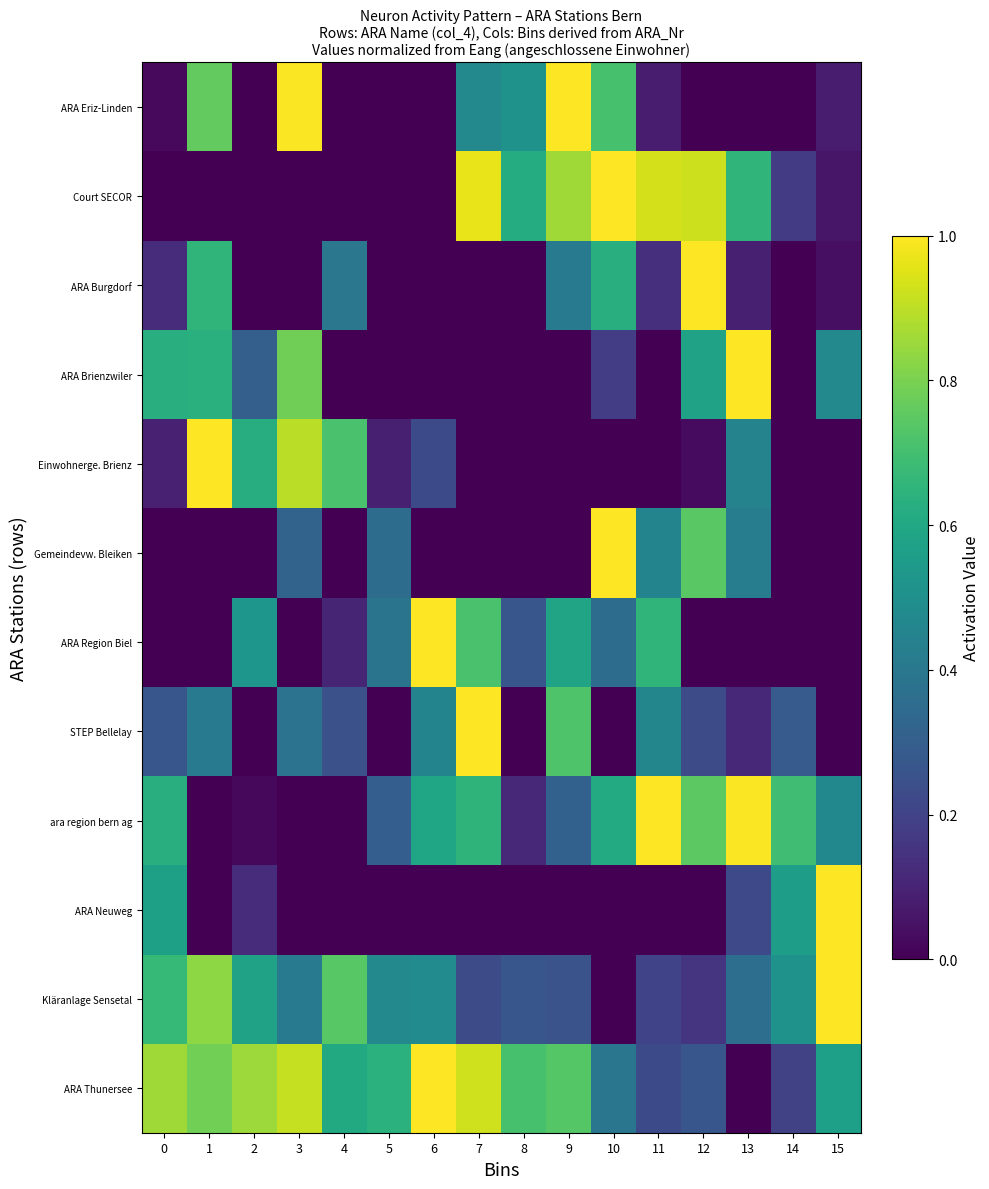

Reading right to left, what are all the values shown in this chart?

ARA Thunersee: 15=0.6	14=0.2	13=0.0	12=0.3	11=0.2	10=0.4	9=0.7	8=0.7	7=0.9	6=1.0	5=0.6	4=0.6	3=0.9	2=0.9	1=0.8	0=0.9
Kläranlage Sensetal: 15=1.0	14=0.5	13=0.4	12=0.2	11=0.2	10=0.0	9=0.3	8=0.3	7=0.2	6=0.5	5=0.5	4=0.7	3=0.4	2=0.6	1=0.8	0=0.7
ARA Neuweg: 15=1.0	14=0.6	13=0.2	12=0.0	11=0.0	10=0.0	9=0.0	8=0.0	7=0.0	6=0.0	5=0.0	4=0.0	3=0.0	2=0.1	1=0.0	0=0.6
ara region bern ag: 15=0.5	14=0.7	13=1.0	12=0.7	11=1.0	10=0.6	9=0.3	8=0.1	7=0.6	6=0.6	5=0.3	4=0.0	3=0.0	2=0.0	1=0.0	0=0.6
STEP Bellelay: 15=0.0	14=0.3	13=0.1	12=0.2	11=0.5	10=0.0	9=0.7	8=0.0	7=1.0	6=0.5	5=0.0	4=0.2	3=0.4	2=0.0	1=0.4	0=0.3
ARA Region Biel: 15=0.0	14=0.0	13=0.0	12=0.0	11=0.7	10=0.4	9=0.6	8=0.3	7=0.7	6=1.0	5=0.4	4=0.1	3=0.0	2=0.5	1=0.0	0=0.0
Gemeindevw. Bleiken: 15=0.0	14=0.0	13=0.4	12=0.7	11=0.4	10=1.0	9=0.0	8=0.0	7=0.0	6=0.0	5=0.4	4=0.0	3=0.3	2=0.0	1=0.0	0=0.0
Einwohnerge. Brienz: 15=0.0	14=0.0	13=0.4	12=0.0	11=0.0	10=0.0	9=0.0	8=0.0	7=0.0	6=0.2	5=0.1	4=0.7	3=0.9	2=0.6	1=1.0	0=0.1
ARA Brienzwiler: 15=0.5	14=0.0	13=1.0	12=0.6	11=0.0	10=0.2	9=0.0	8=0.0	7=0.0	6=0.0	5=0.0	4=0.0	3=0.8	2=0.3	1=0.6	0=0.6
ARA Burgdorf: 15=0.0	14=0.0	13=0.1	12=1.0	11=0.1	10=0.6	9=0.4	8=0.0	7=0.0	6=0.0	5=0.0	4=0.4	3=0.0	2=0.0	1=0.7	0=0.1
Court SECOR: 15=0.1	14=0.2	13=0.7	12=0.9	11=0.9	10=1.0	9=0.9	8=0.6	7=1.0	6=0.0	5=0.0	4=0.0	3=0.0	2=0.0	1=0.0	0=0.0
ARA Eriz-Linden: 15=0.1	14=0.0	13=0.0	12=0.0	11=0.1	10=0.7	9=1.0	8=0.5	7=0.5	6=0.0	5=0.0	4=0.0	3=1.0	2=0.0	1=0.8	0=0.0